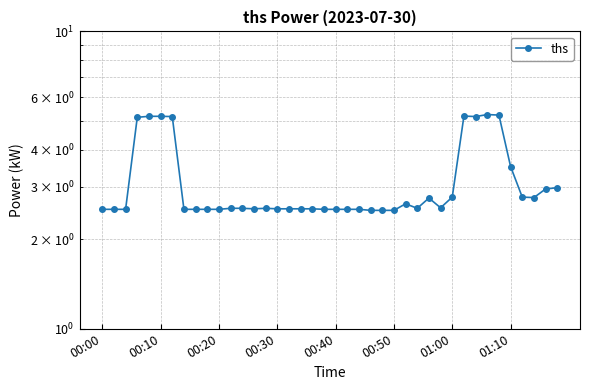

What is the difference between the maximum and minimum values?

2.8